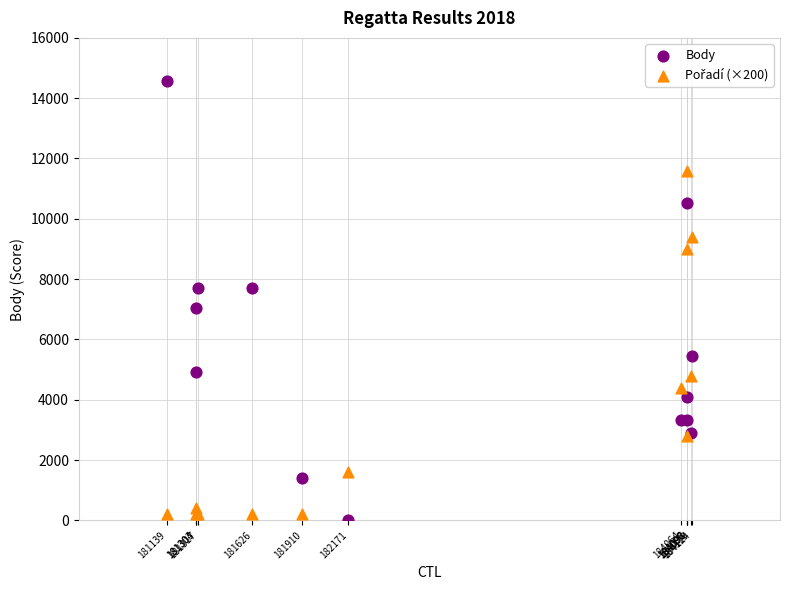

What is the X range (max minus min) for the scatter plot?

2985